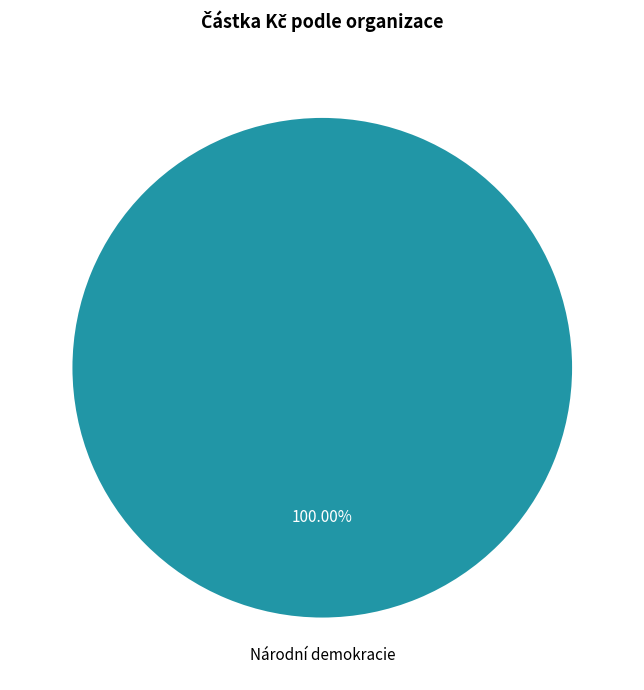

How many segments does this pie chart have?

1